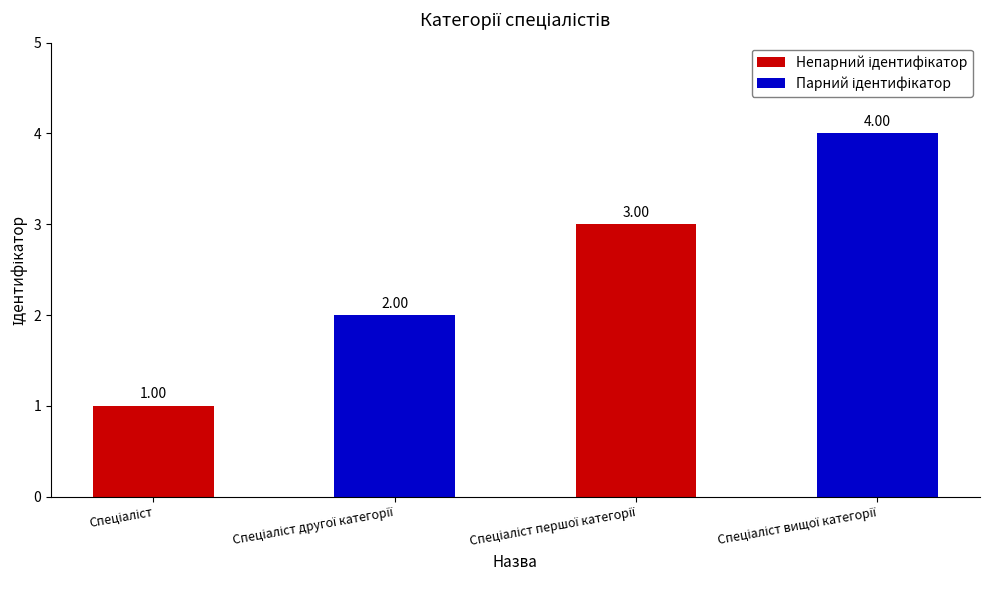

What is the difference between the maximum and minimum values?

3